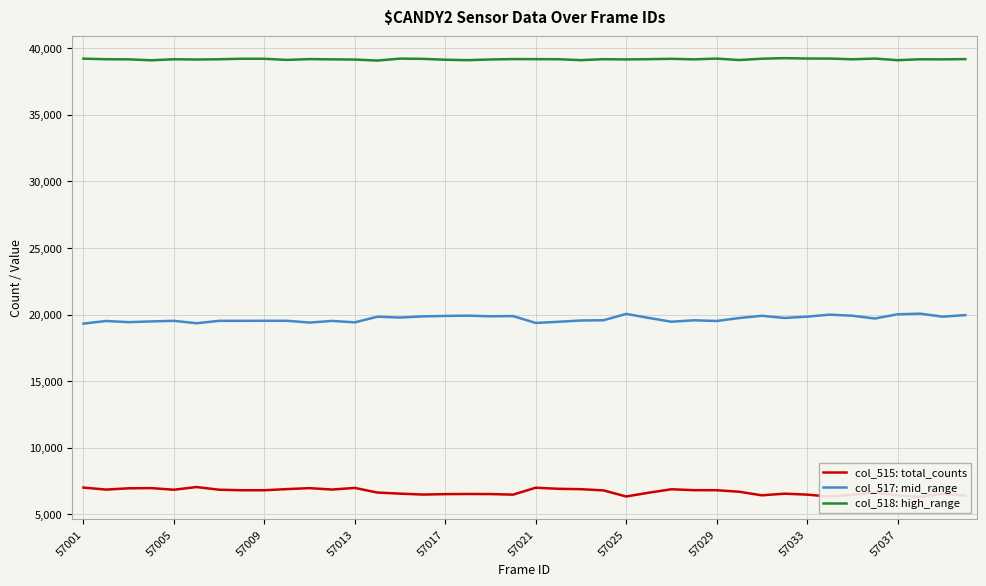

List the series in order of their overall mean, lowest first.

col_515: total_counts, col_517: mid_range, col_518: high_range